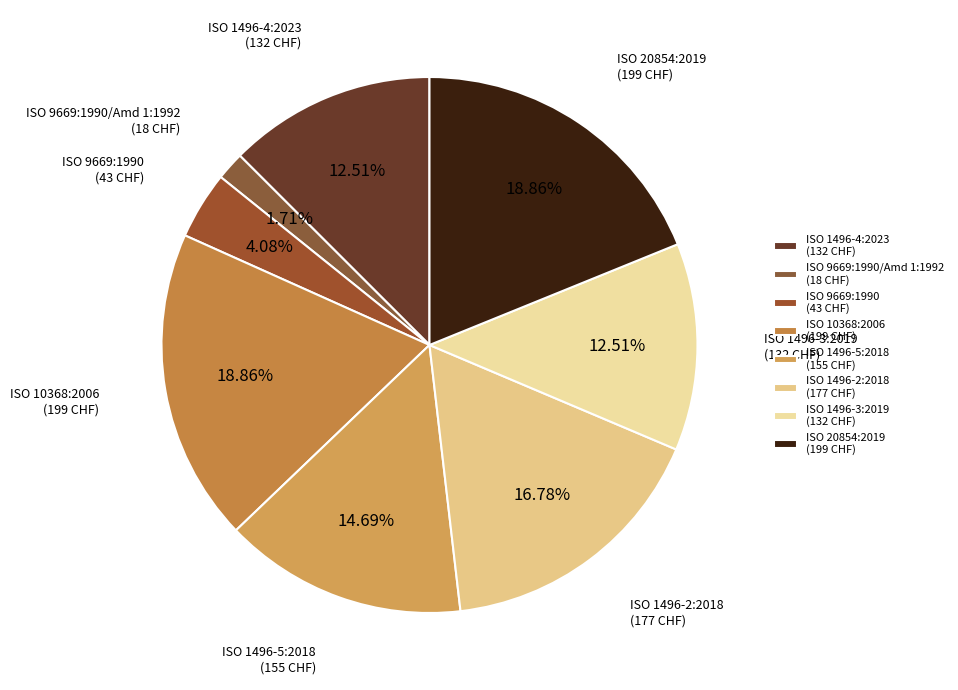

Which has a higher value, ISO 20854:2019 (199 CHF) or ISO 1496-4:2023 (132 CHF)?

ISO 20854:2019 (199 CHF)